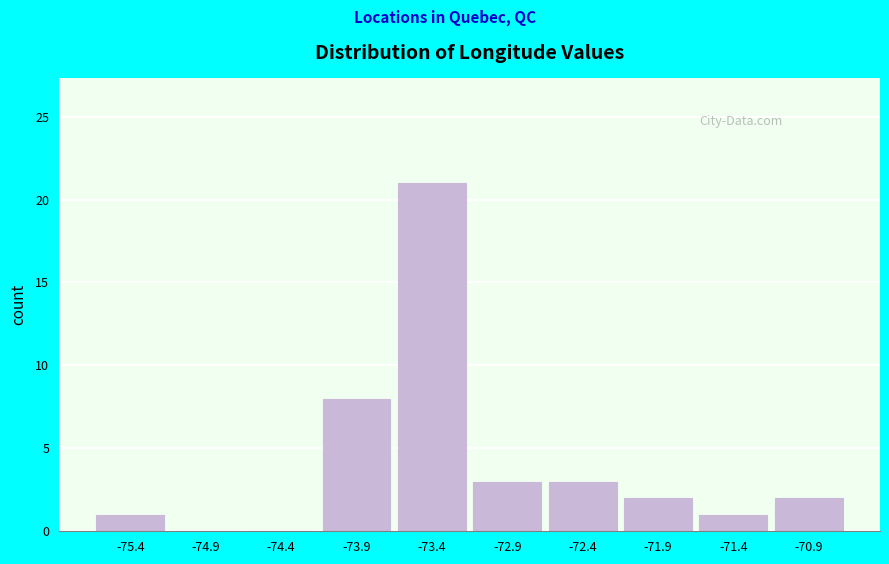

Reading left to right, list every bar in this chart as the range it spans on the x-axis followed by its height. Neither the bar edges nor the heights are printed on the chart, so give them approximately, as read against the axes.

-75.6 to -75.1: 1
-75.1 to -74.6: 0
-74.6 to -74.1: 0
-74.1 to -73.6: 8
-73.6 to -73.1: 21
-73.1 to -72.6: 3
-72.6 to -72.1: 3
-72.1 to -71.6: 2
-71.6 to -71.1: 1
-71.1 to -70.6: 2